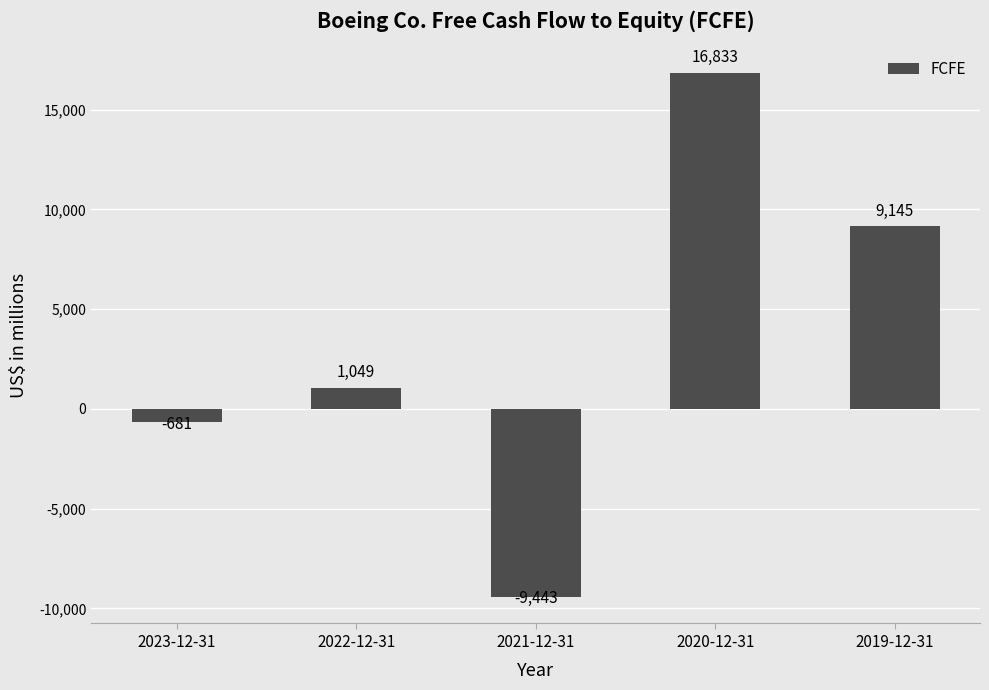

What is the change in value from 2023-12-31 to 2022-12-31?

+1730